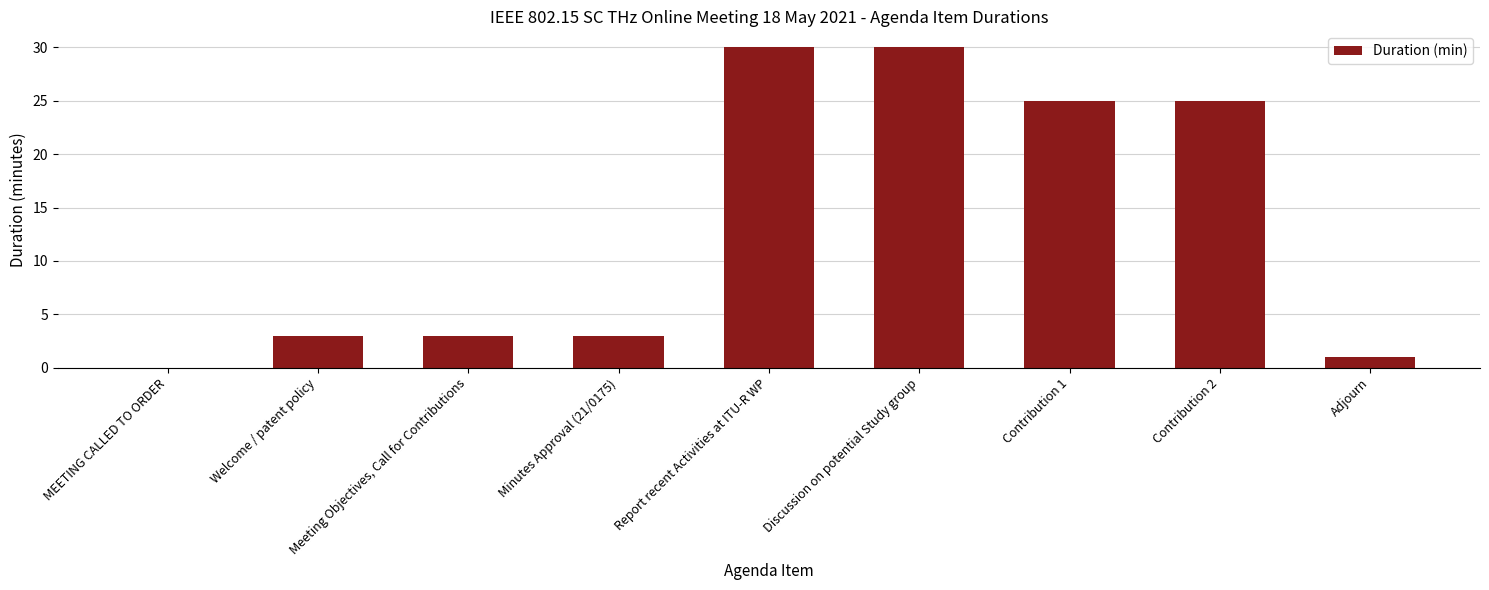

How many distinct data groups are displayed?

1